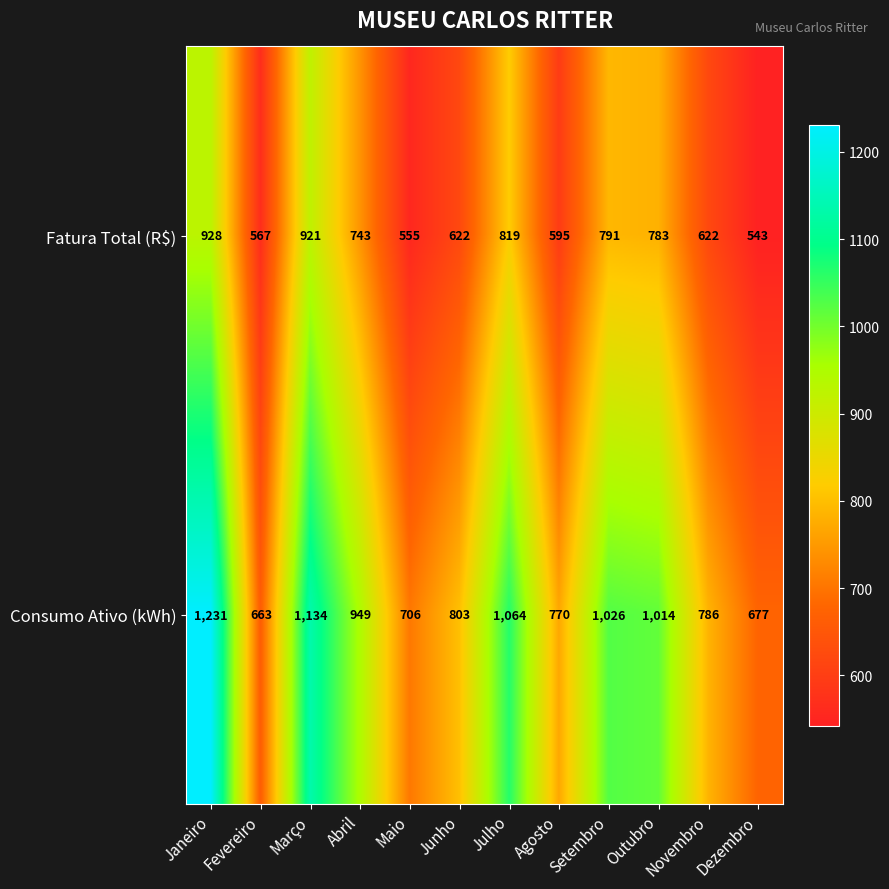

At which category does the chart reach its minimum across all series?

Dezembro